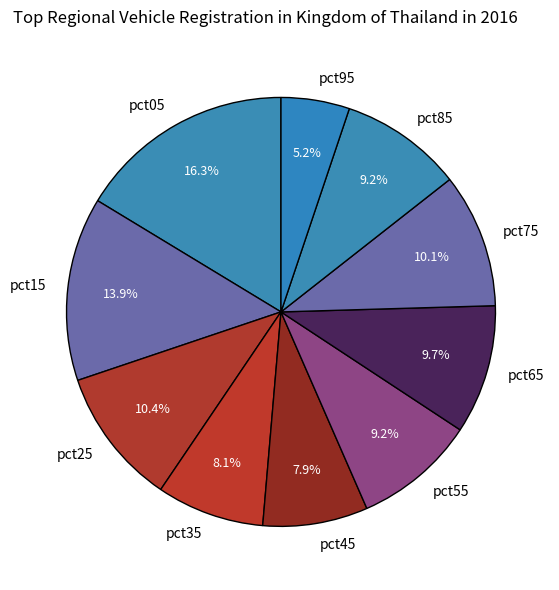

How many slices are in this pie chart?

10